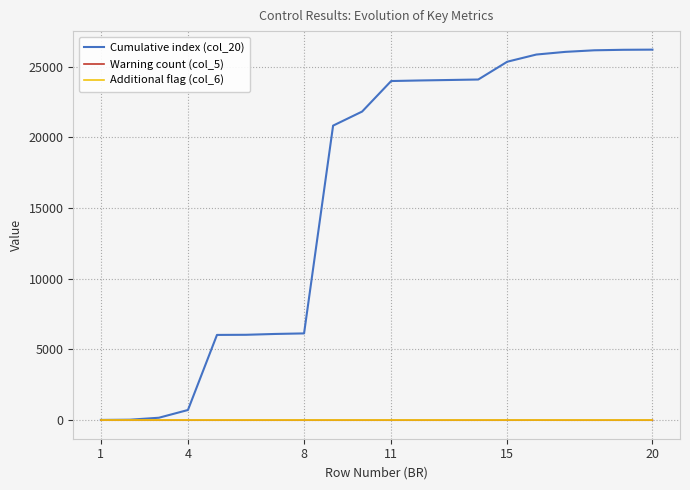

Which series has the largest total across all categories?

Cumulative index (col_20)